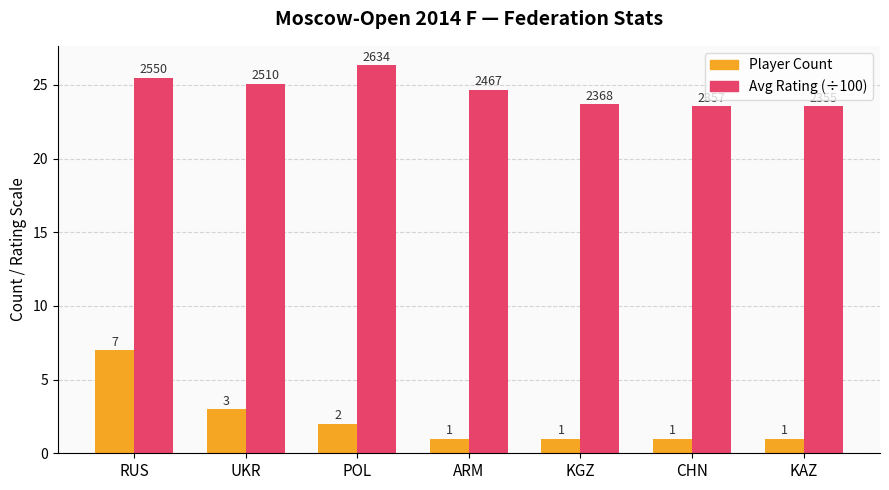

At which category is the sum across all series the highest?

RUS